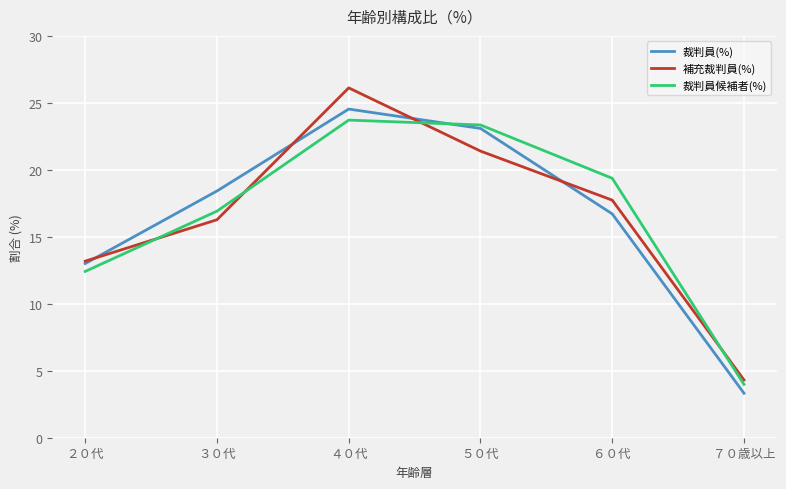

How many distinct data groups are displayed?

3